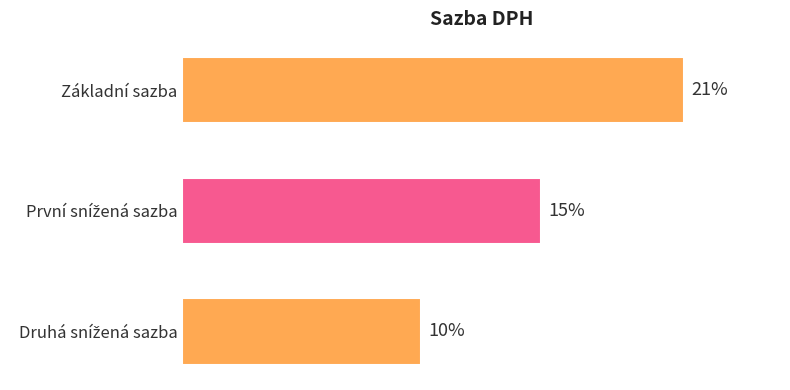

At which category does the chart reach its peak across all series?

Základní sazba